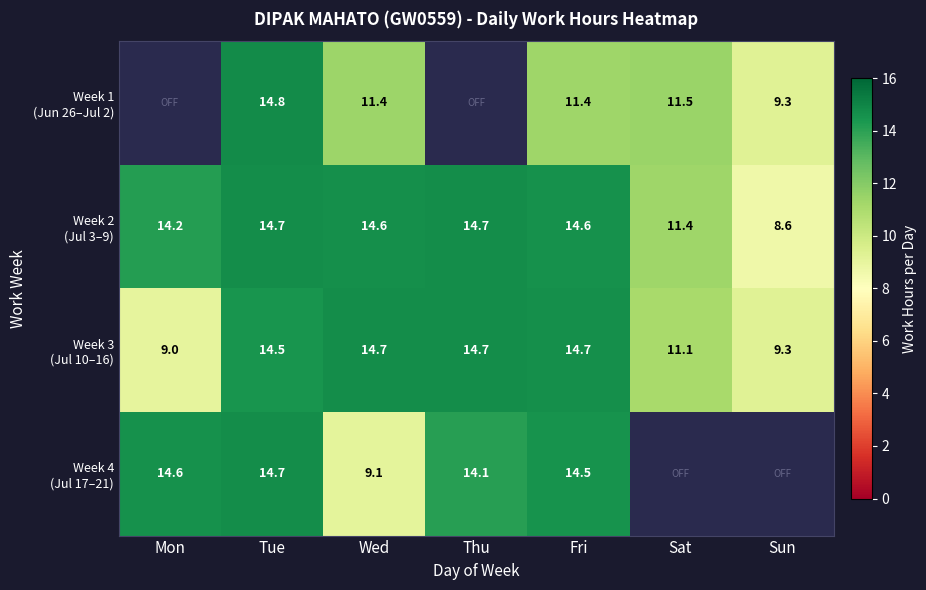

What is the total value across all series at Tue?

58.7